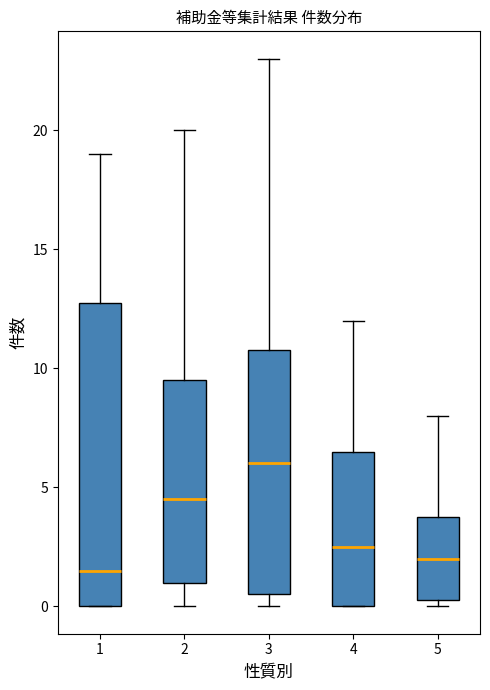

Reading left to right, transcribe this box plot: for each box, give where its median line is, the range the box spans, and where its two whiskers end, as read against the y-axis. The values are not printed on the chart, so give them approximately, as read against the axis.

1: median 1.5, box 0.0 to 13.0, whiskers 0.0 to 19.0
2: median 4.5, box 1.0 to 9.5, whiskers 0.0 to 20.0
3: median 6.0, box 0.5 to 11.0, whiskers 0.0 to 23.0
4: median 2.5, box 0.0 to 6.5, whiskers 0.0 to 12.0
5: median 2.0, box 0.5 to 4.0, whiskers 0.0 to 8.0